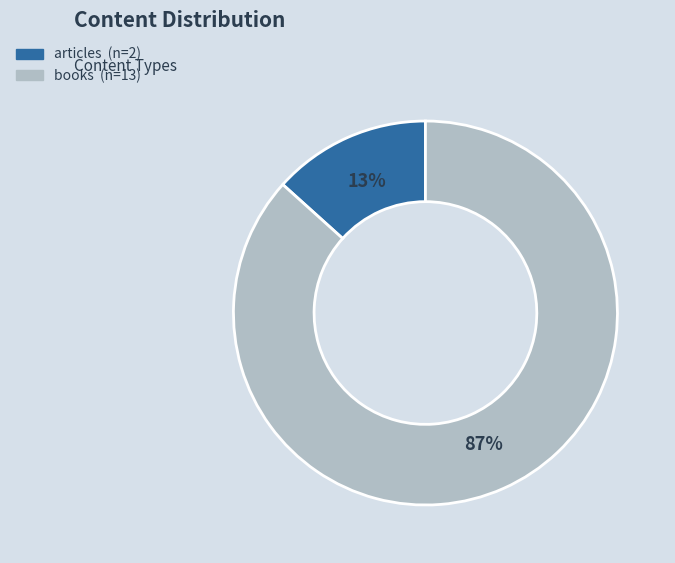

To the nearest percent, what is the average slice percentage?

50%